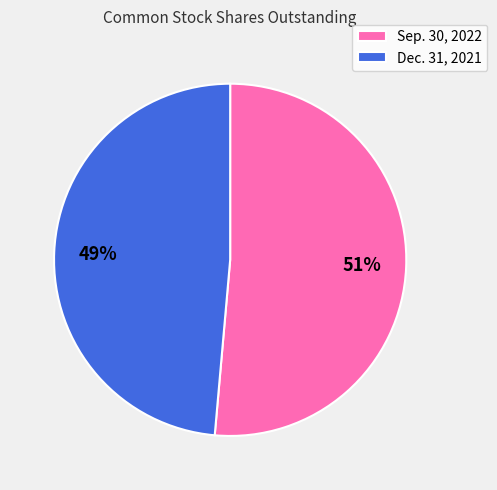

To the nearest percent, what is the combined percentage of Dec. 31, 2021 and Sep. 30, 2022?

100%